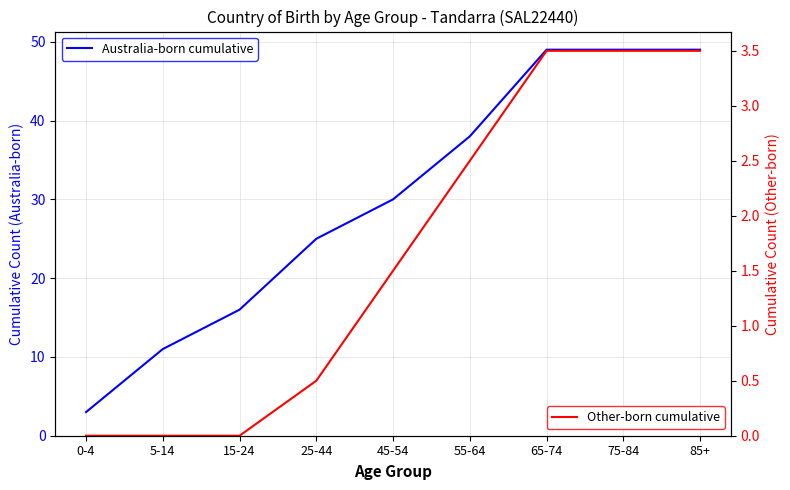

Rank the series at 15-24 from lowest to highest value.

Other-born cumulative, Australia-born cumulative